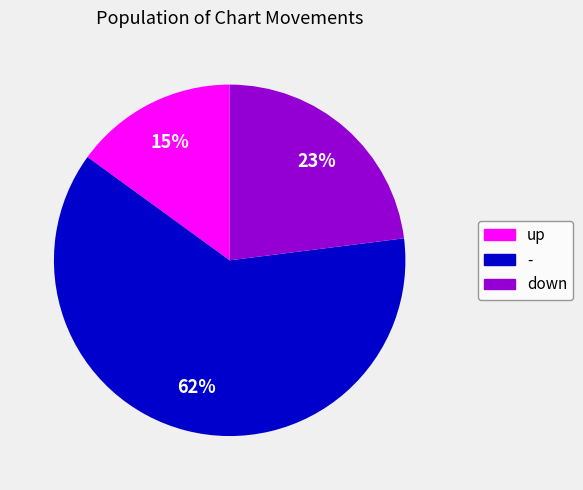

Combined, do - and down account for over 50%?

Yes